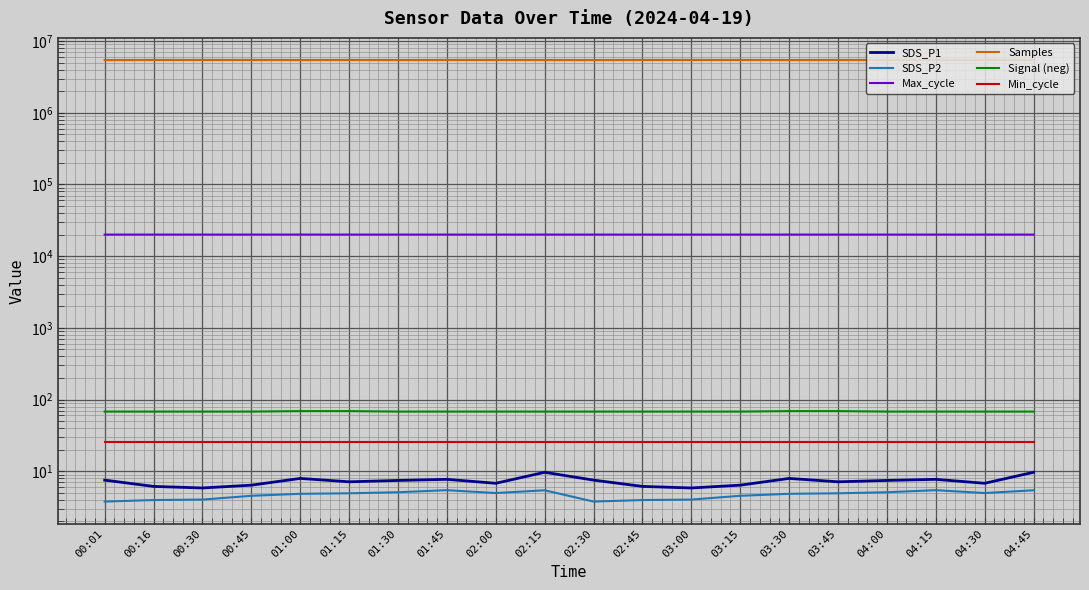

What is the sum of the Samples values at 03:30 and 00:01?

10866291.0